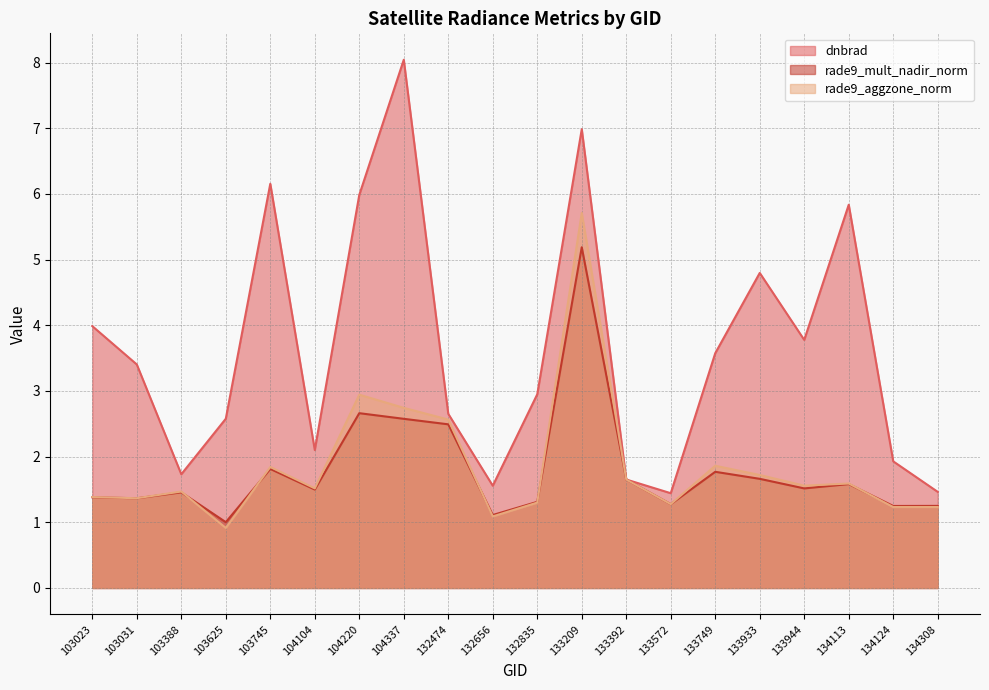

What is the smallest value displayed?

0.9